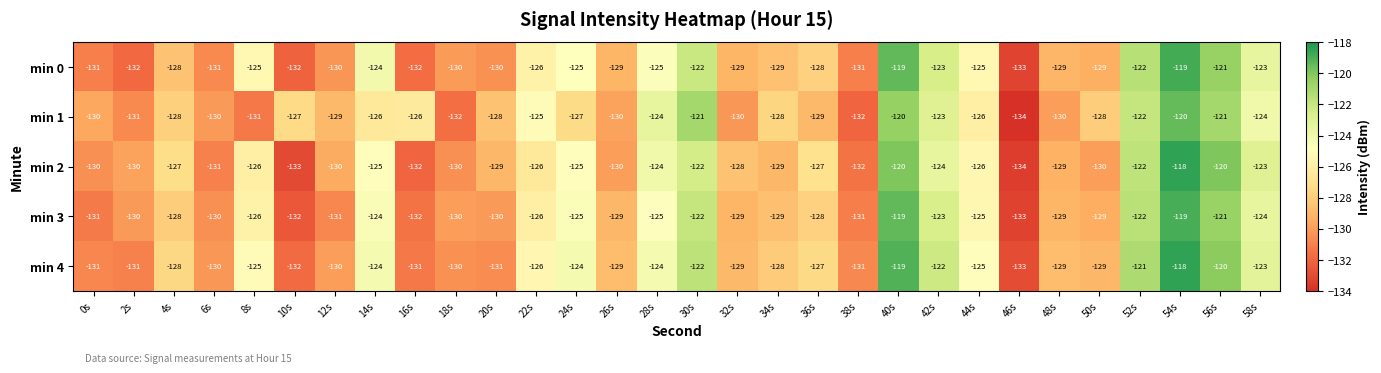

What is the difference between the maximum and minimum values in the min 4 series?

15